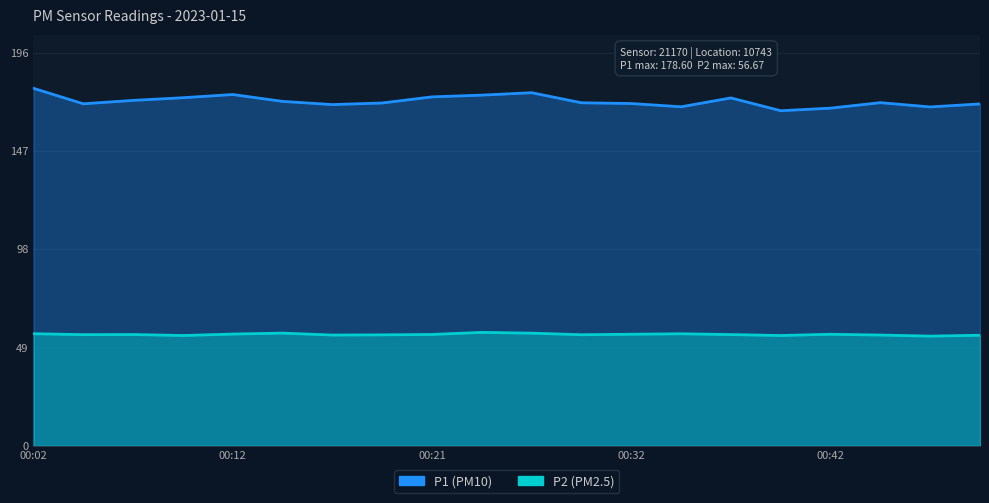

The P1 series shows 241.0 at 00:29. True or false?

False